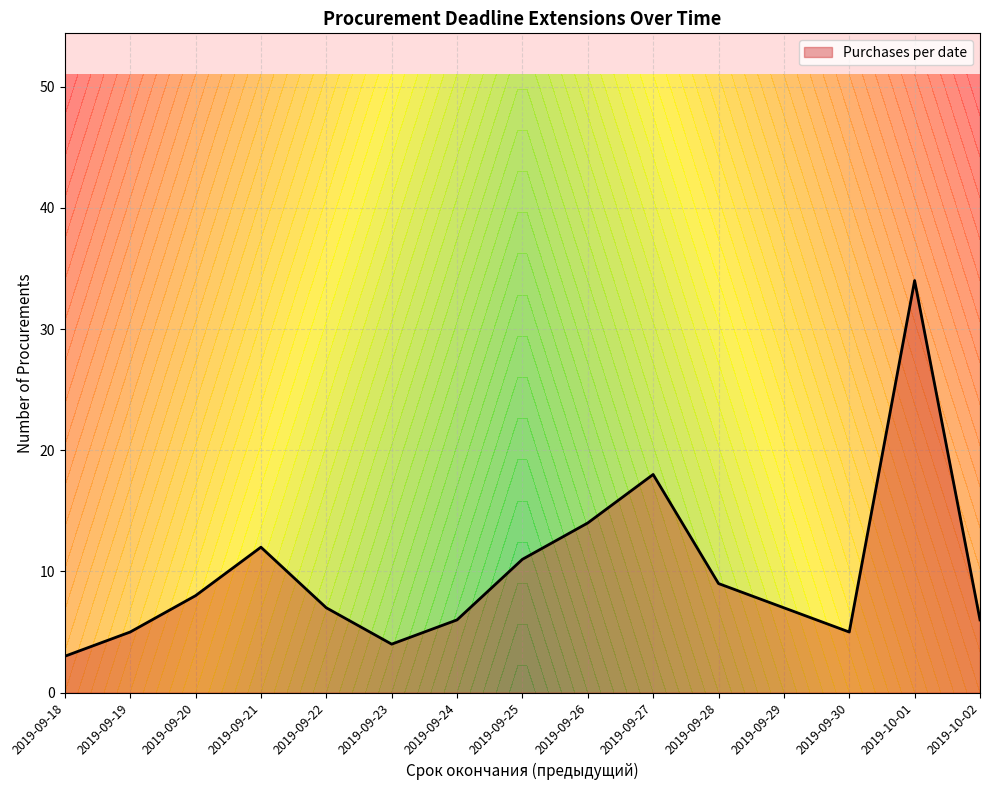

What is the highest value of the Purchases per date series?

34